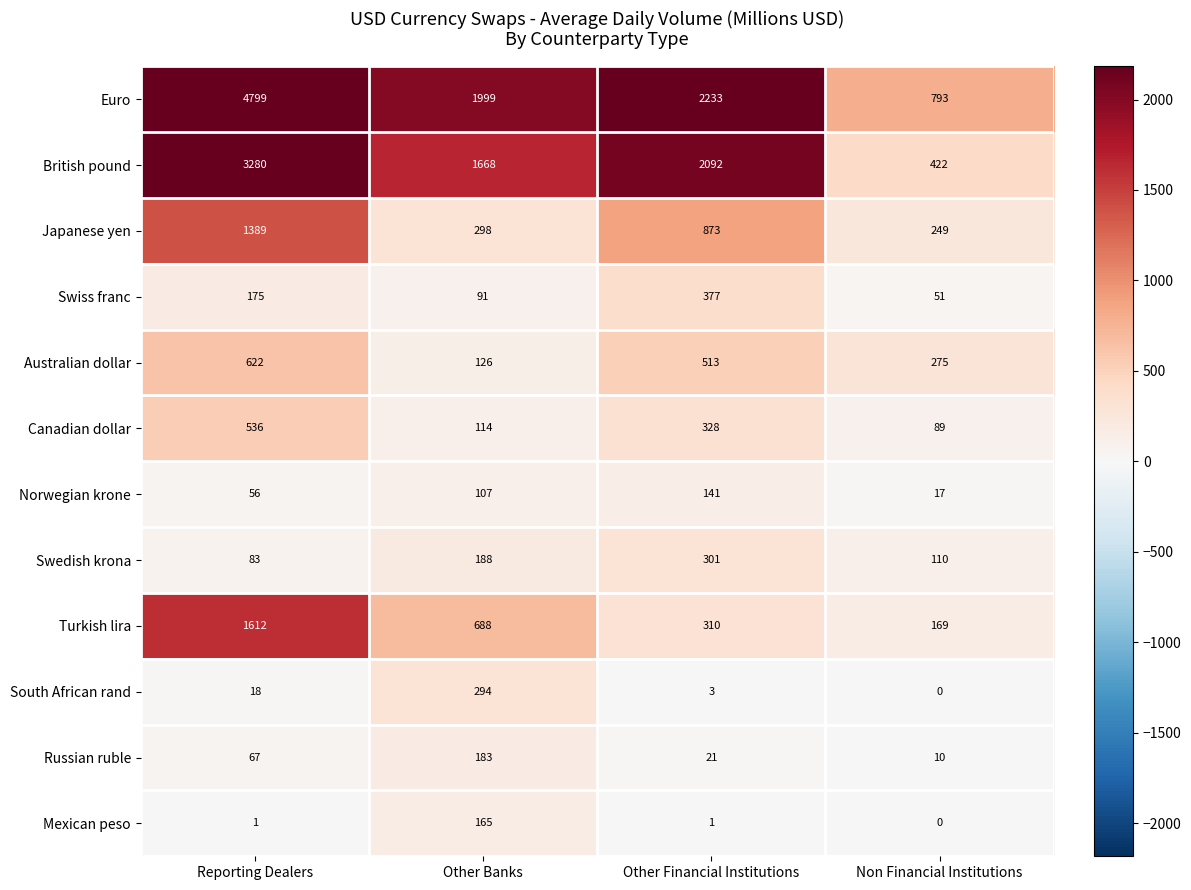

True or false: British pound has a value of 422 at Non Financial Institutions.

True